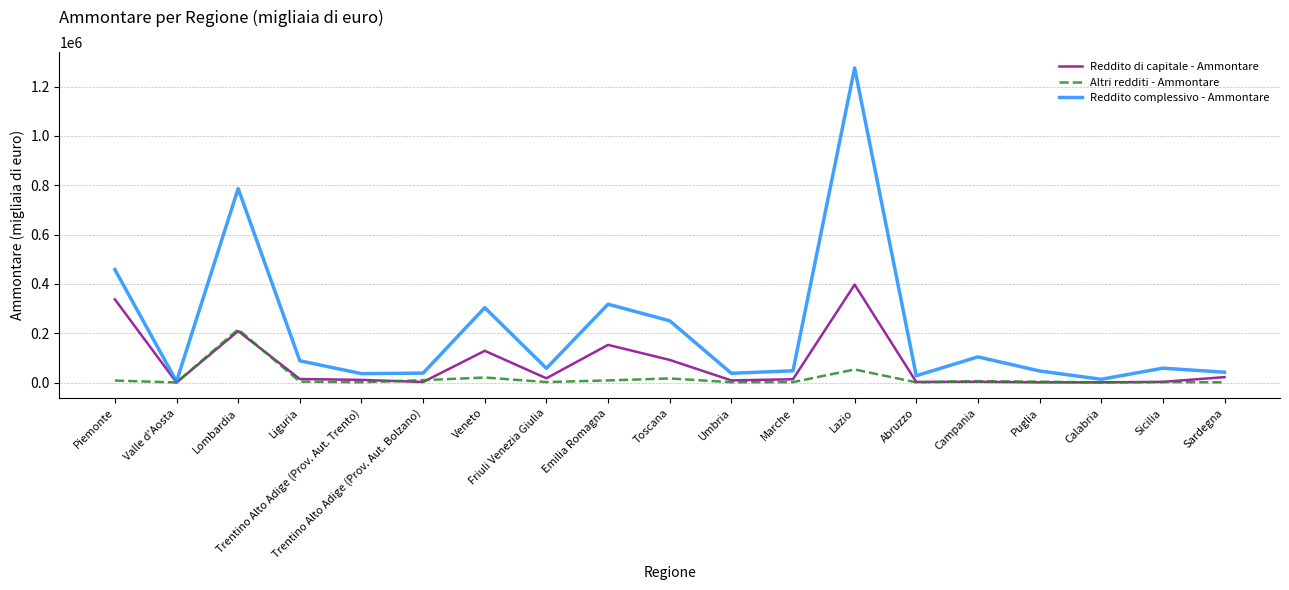

At which category does Reddito di capitale - Ammontare reach its first local peak?

Lombardia